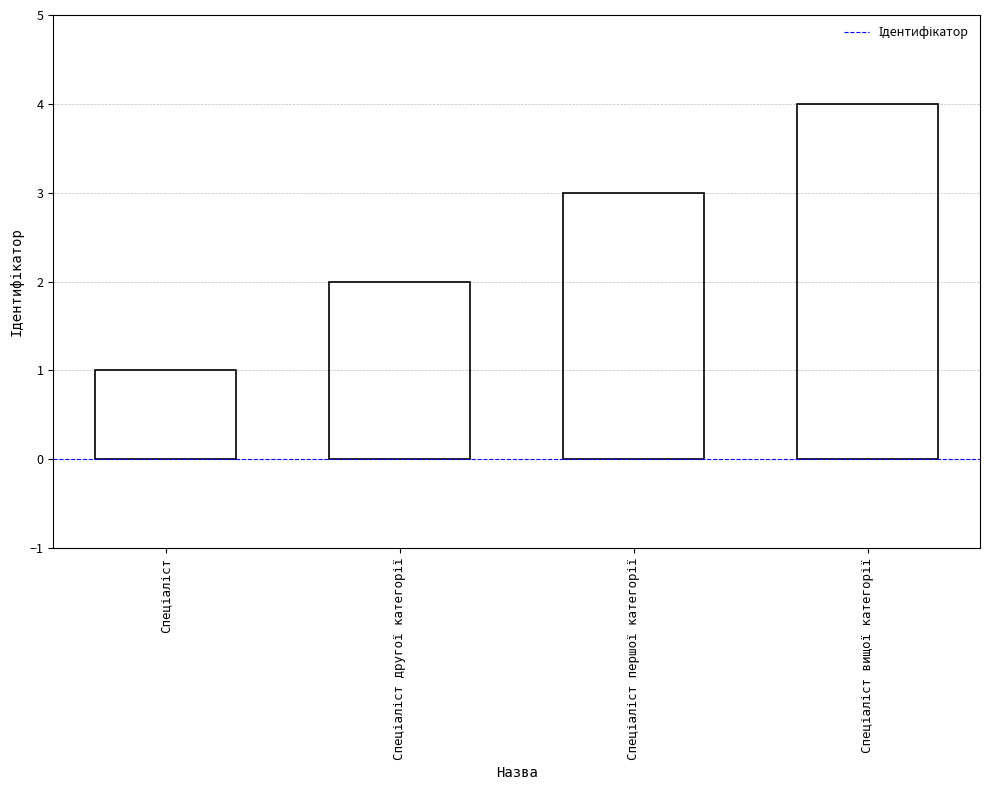

What is the sum of all values?

10